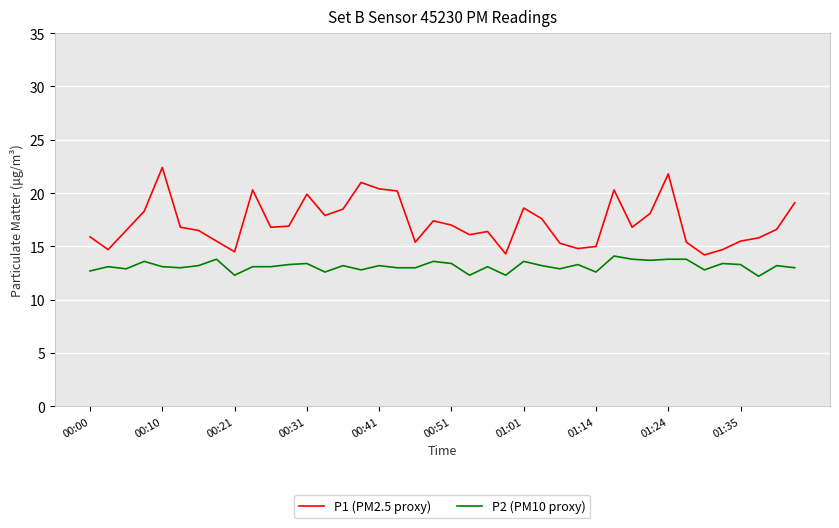

True or false: P2 (PM10 proxy) and P1 (PM2.5 proxy) cross at least once.

False